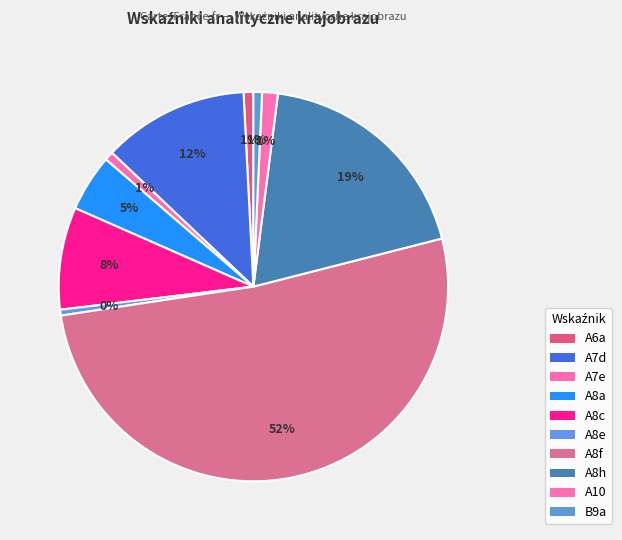

To the nearest percent, what is the combined percentage of A8c and A10?

10%